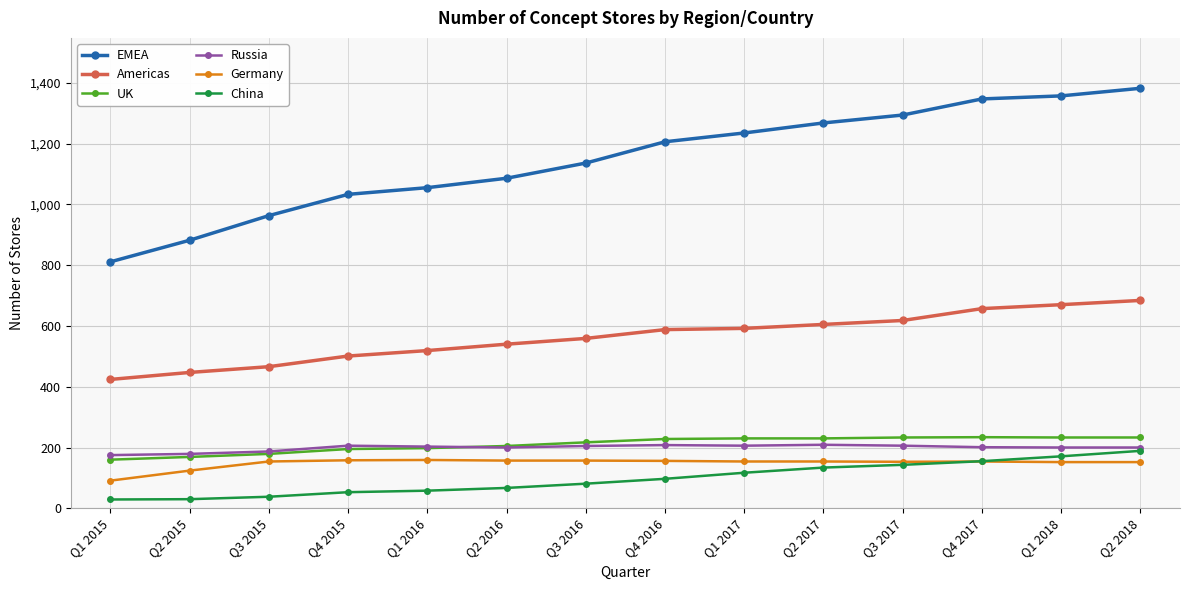

True or false: Americas and EMEA intersect in this chart.

False